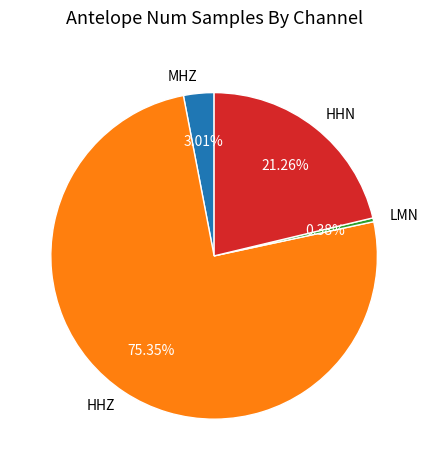

How many slices are in this pie chart?

4